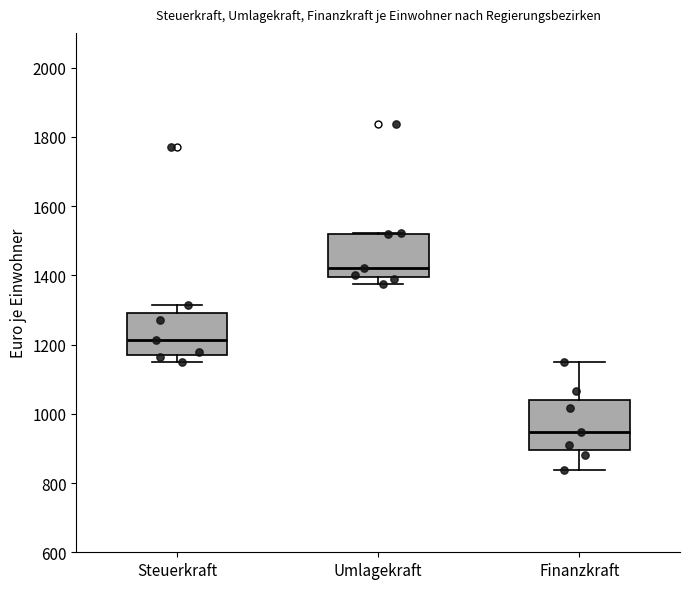

Reading left to right, transcribe this box plot: for each box, give where its median line is, the range the box spans, and where its two whiskers end, as read against the y-axis. The values are not printed on the chart, so give them approximately, as read against the axis.

Steuerkraft: median 1220, box 1180 to 1300, whiskers 1140 to 1320
Umlagekraft: median 1420, box 1400 to 1520, whiskers 1380 to 1520
Finanzkraft: median 940, box 900 to 1040, whiskers 840 to 1140